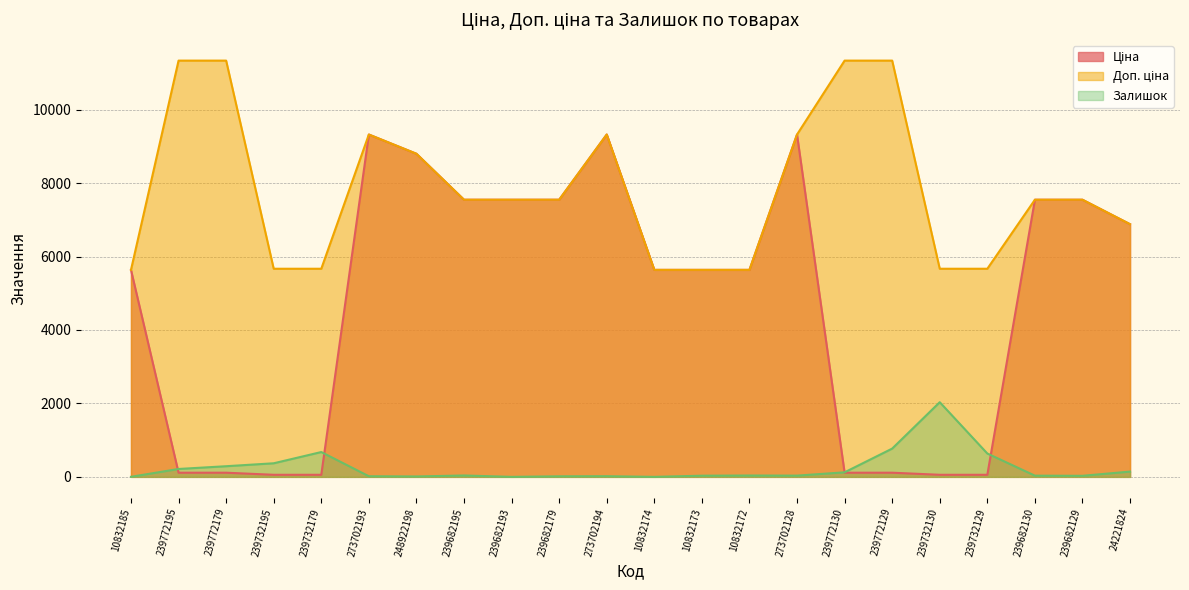

What is the difference between the highest and lowest values at 273702128?

9287.4